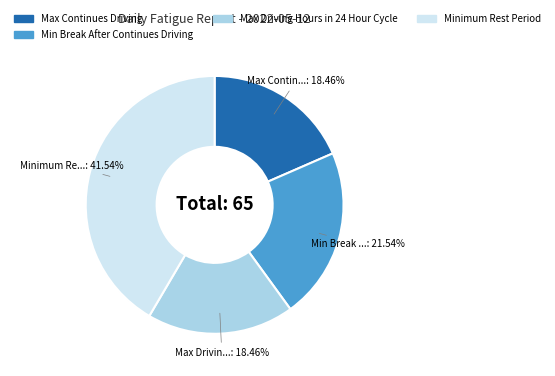

Does any single category account for the majority?

No